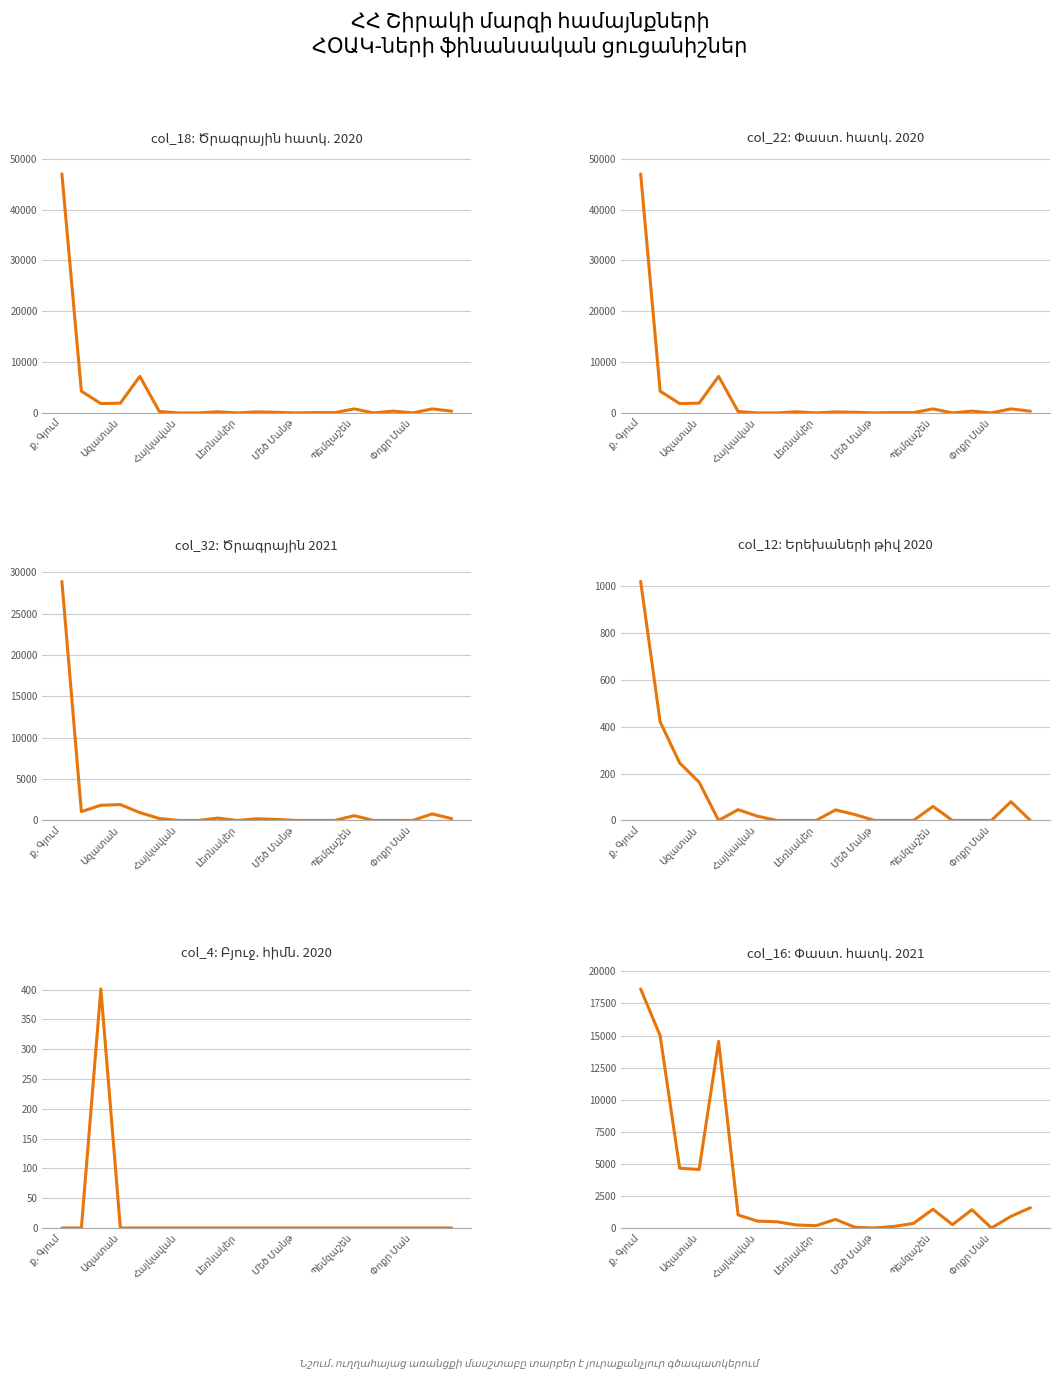

Does the chart display data point markers on the line(s)?

No